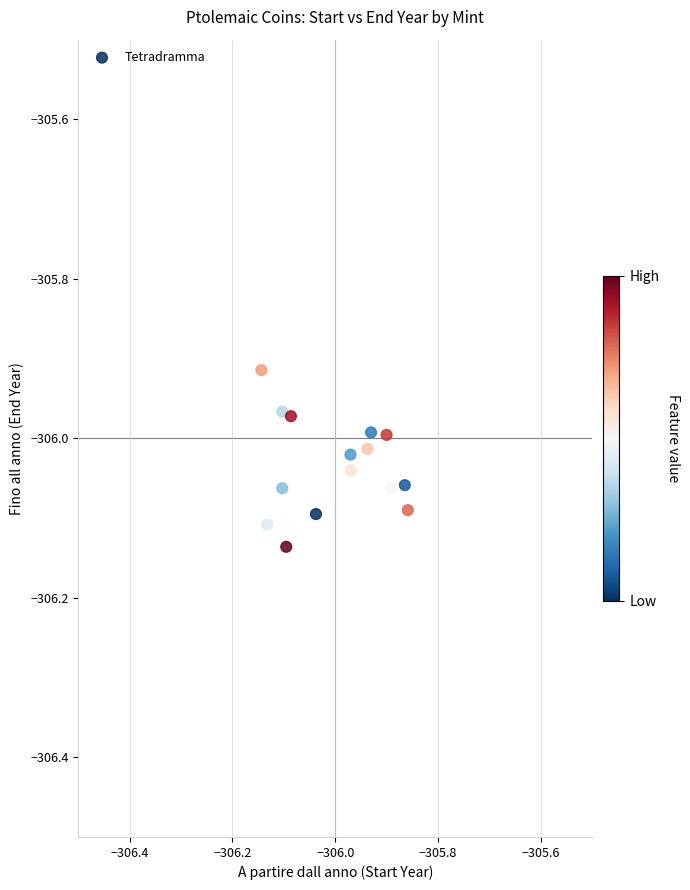

What is the range of X values (max minus min)?

0.3